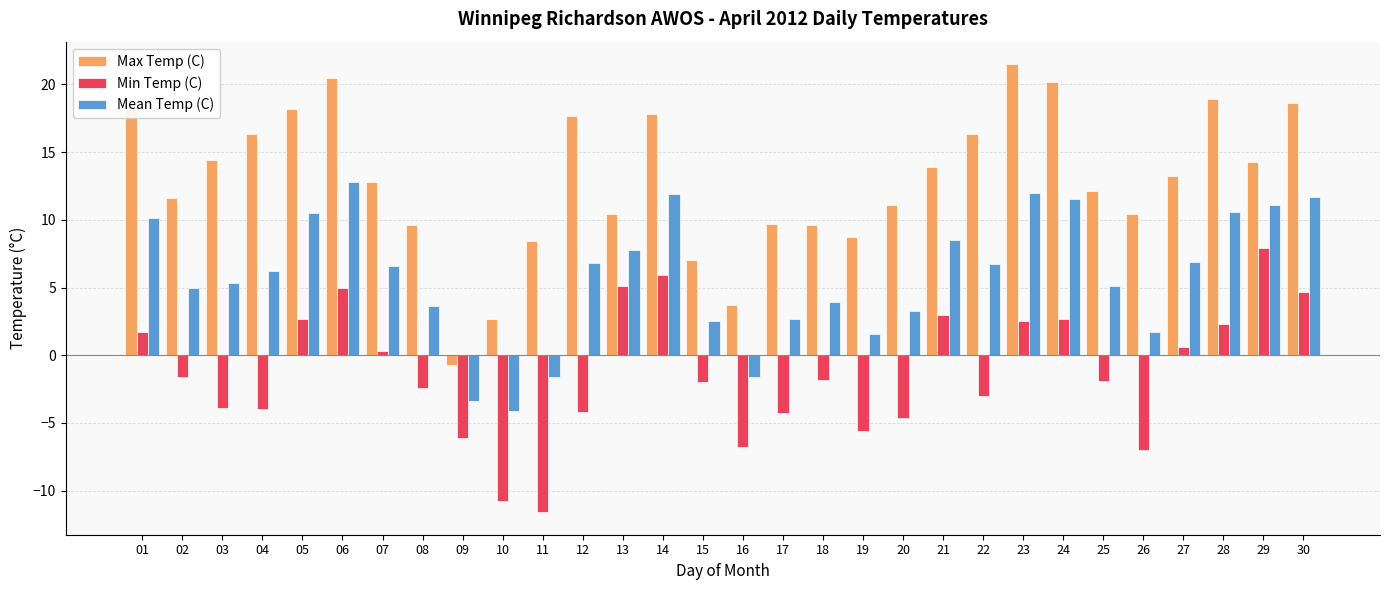

What is the value of the Min Temp (C) bar at the 24th from the left?

2.7